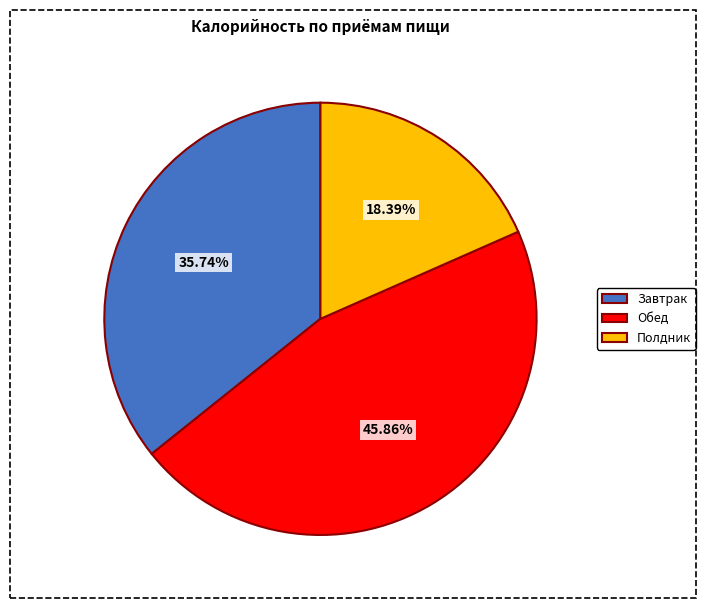

Which category has the smallest portion of the pie?

Полдник